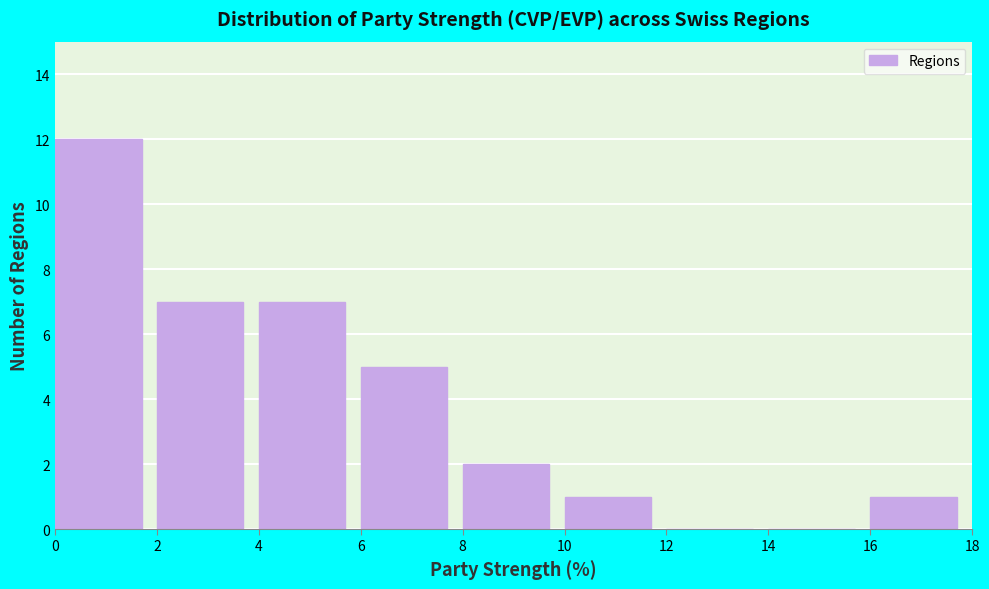

Reading left to right, list every bar in this chart as the range it spans on the x-axis followed by its height. The values are not printed on the chart, so give them approximately, as read against the axis.

0 to 2: 12
2 to 4: 7
4 to 6: 7
6 to 8: 5
8 to 10: 2
10 to 12: 1
12 to 14: 0
14 to 16: 0
16 to 18: 1